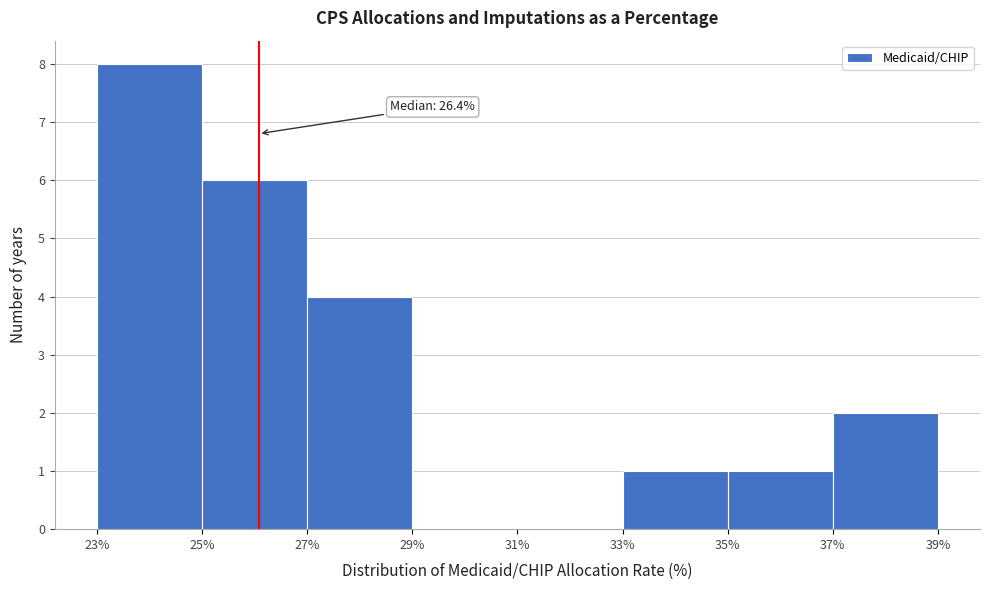

Reading left to right, extract all data points from this chart.

23%=8	25%=6	27%=4	29%=0	31%=0	33%=1	35%=1	37%=2